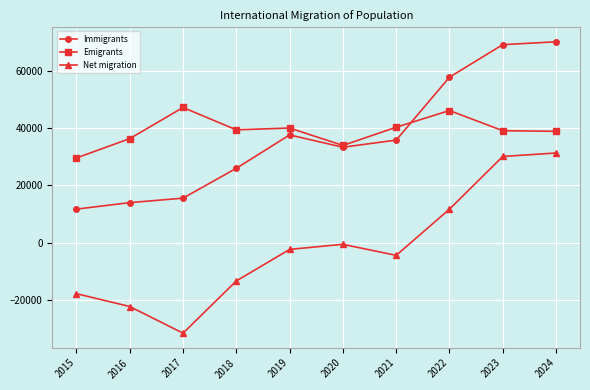

How many categories are shown in the chart?

10